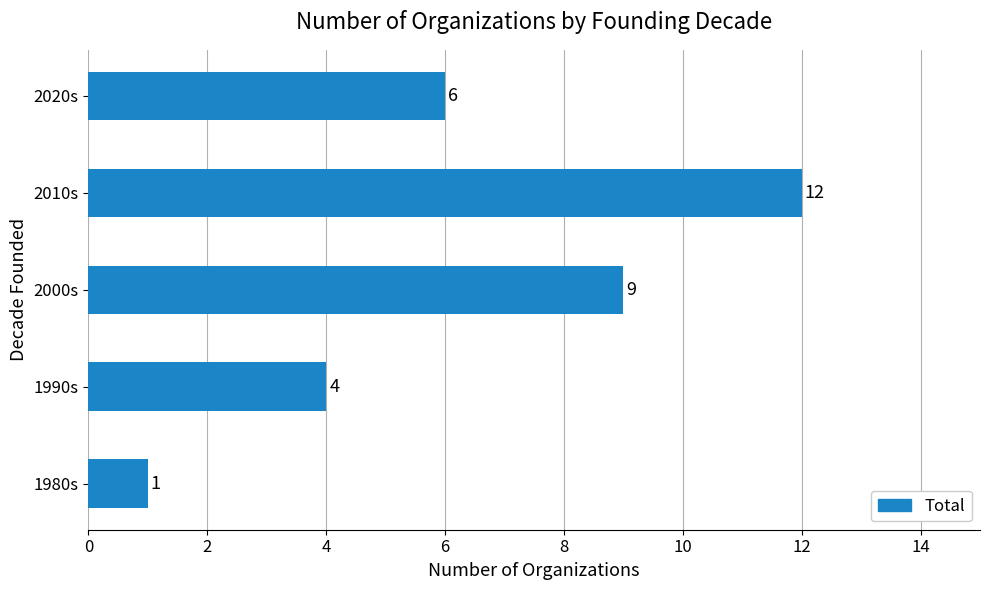

List the labels in order of value, smallest first.

1980s, 1990s, 2020s, 2000s, 2010s